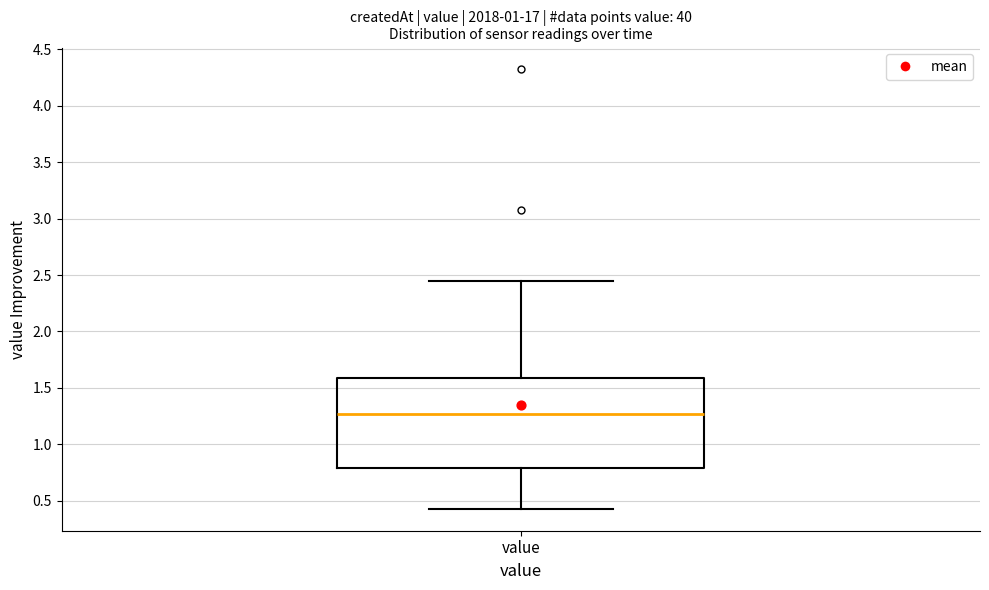

Transcribe this box plot: give where the median line is, the range the box spans, and where the two whiskers end, as read against the y-axis. The values are not printed on the chart, so give them approximately, as read against the axis.

median 1.25, box 0.80 to 1.60, whiskers 0.45 to 2.45